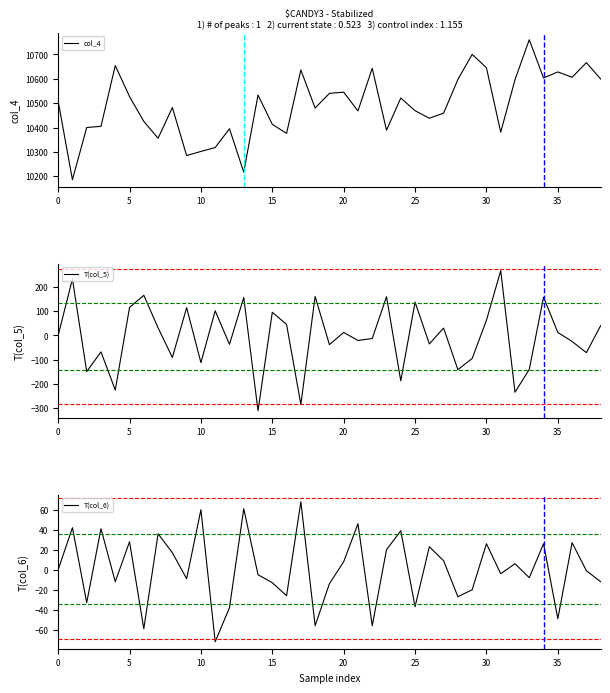

Is it true that T(col_6) equals -5 at 14?

True